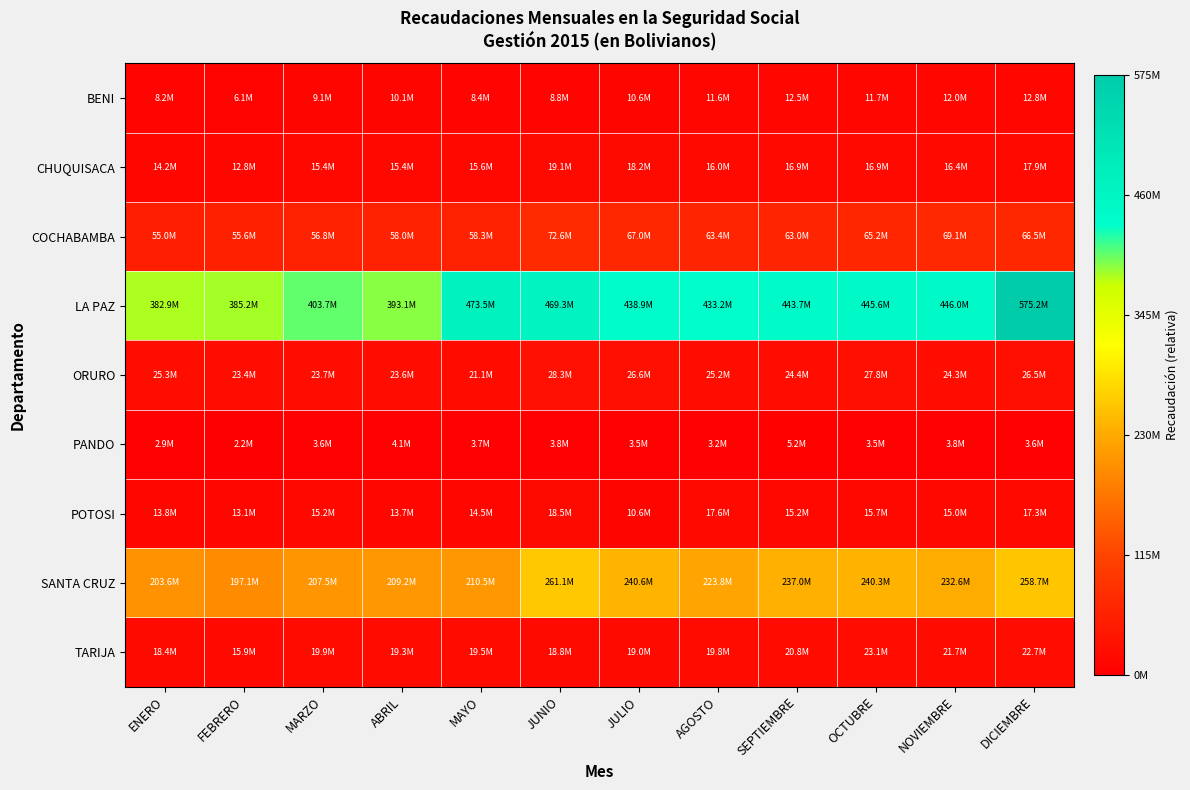

Reading right to left, transcribe all the data shown in this chart.

BENI: DICIEMBRE=0.0	NOVIEMBRE=0.0	OCTUBRE=0.0	SEPTIEMBRE=0.0	AGOSTO=0.0	JULIO=0.0	JUNIO=0.0	MAYO=0.0	ABRIL=0.0	MARZO=0.0	FEBRERO=0.0	ENERO=0.0
CHUQUISACA: DICIEMBRE=0.0	NOVIEMBRE=0.0	OCTUBRE=0.0	SEPTIEMBRE=0.0	AGOSTO=0.0	JULIO=0.0	JUNIO=0.0	MAYO=0.0	ABRIL=0.0	MARZO=0.0	FEBRERO=0.0	ENERO=0.0
COCHABAMBA: DICIEMBRE=0.1	NOVIEMBRE=0.1	OCTUBRE=0.1	SEPTIEMBRE=0.1	AGOSTO=0.1	JULIO=0.1	JUNIO=0.1	MAYO=0.1	ABRIL=0.1	MARZO=0.1	FEBRERO=0.1	ENERO=0.1
LA PAZ: DICIEMBRE=1.0	NOVIEMBRE=0.8	OCTUBRE=0.8	SEPTIEMBRE=0.8	AGOSTO=0.8	JULIO=0.8	JUNIO=0.8	MAYO=0.8	ABRIL=0.7	MARZO=0.7	FEBRERO=0.7	ENERO=0.7
ORURO: DICIEMBRE=0.0	NOVIEMBRE=0.0	OCTUBRE=0.0	SEPTIEMBRE=0.0	AGOSTO=0.0	JULIO=0.0	JUNIO=0.0	MAYO=0.0	ABRIL=0.0	MARZO=0.0	FEBRERO=0.0	ENERO=0.0
PANDO: DICIEMBRE=0.0	NOVIEMBRE=0.0	OCTUBRE=0.0	SEPTIEMBRE=0.0	AGOSTO=0.0	JULIO=0.0	JUNIO=0.0	MAYO=0.0	ABRIL=0.0	MARZO=0.0	FEBRERO=0.0	ENERO=0.0
POTOSI: DICIEMBRE=0.0	NOVIEMBRE=0.0	OCTUBRE=0.0	SEPTIEMBRE=0.0	AGOSTO=0.0	JULIO=0.0	JUNIO=0.0	MAYO=0.0	ABRIL=0.0	MARZO=0.0	FEBRERO=0.0	ENERO=0.0
SANTA CRUZ: DICIEMBRE=0.4	NOVIEMBRE=0.4	OCTUBRE=0.4	SEPTIEMBRE=0.4	AGOSTO=0.4	JULIO=0.4	JUNIO=0.5	MAYO=0.4	ABRIL=0.4	MARZO=0.4	FEBRERO=0.3	ENERO=0.4
TARIJA: DICIEMBRE=0.0	NOVIEMBRE=0.0	OCTUBRE=0.0	SEPTIEMBRE=0.0	AGOSTO=0.0	JULIO=0.0	JUNIO=0.0	MAYO=0.0	ABRIL=0.0	MARZO=0.0	FEBRERO=0.0	ENERO=0.0